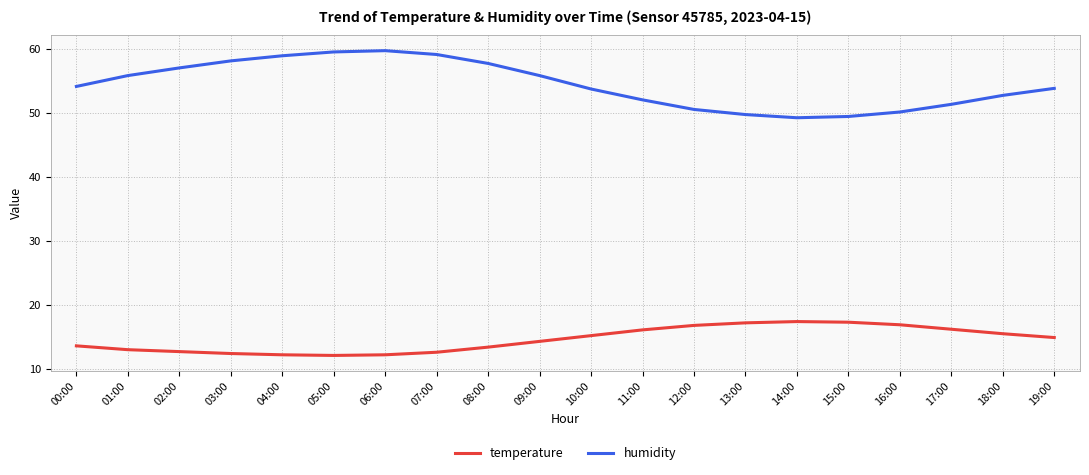

What is the sum of the temperature values at 11:00 and 18:00?

31.6